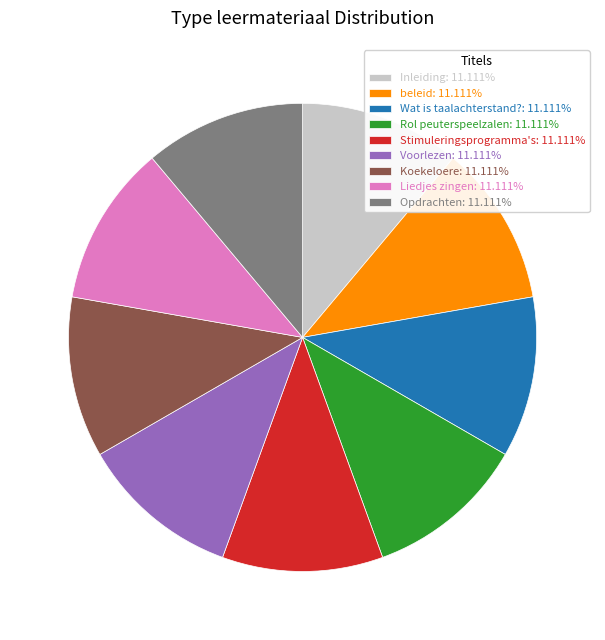

Combined, do Voorlezen: 11.111% and Wat is taalachterstand?: 11.111% account for over 50%?

No